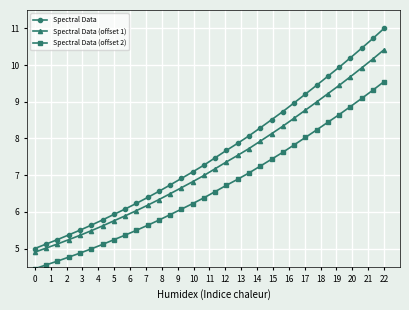

What is the value of the Spectral Data (offset 2) point at the 28th from the left?

8.6